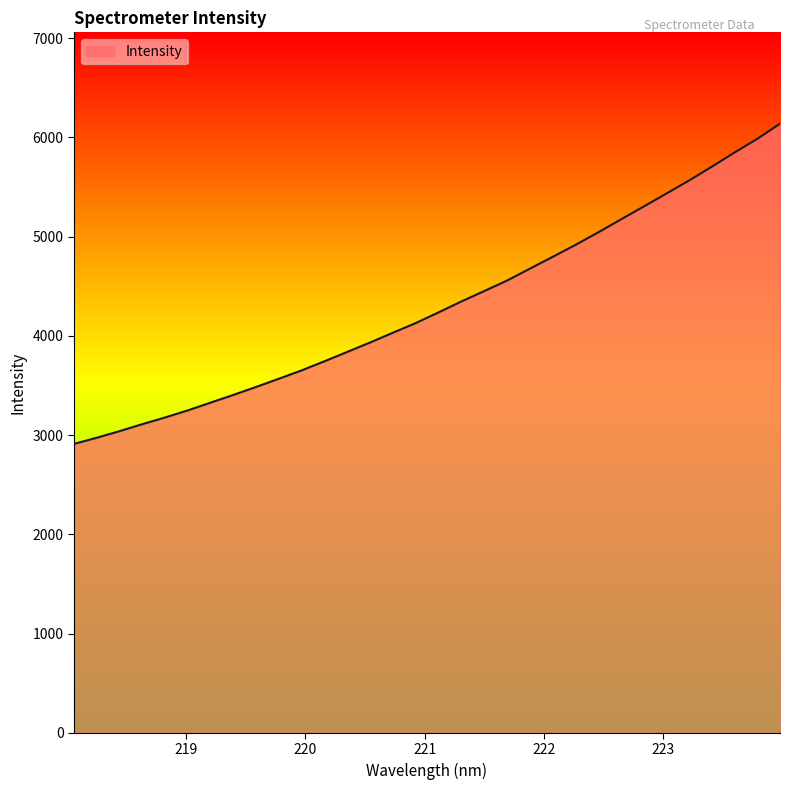

What is the smallest value displayed?

2910.8